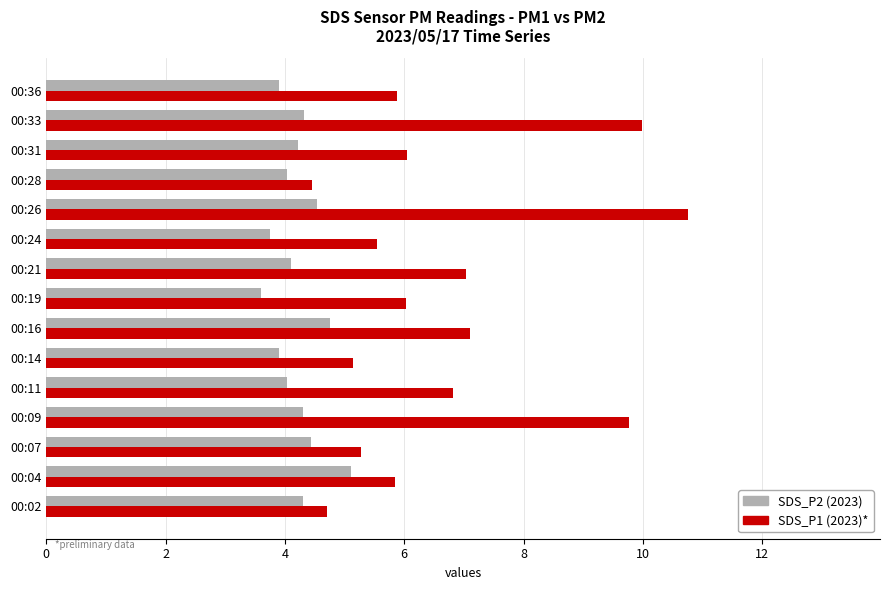

List the series in order of their overall mean, lowest first.

SDS_P2 (2023), SDS_P1 (2023)*